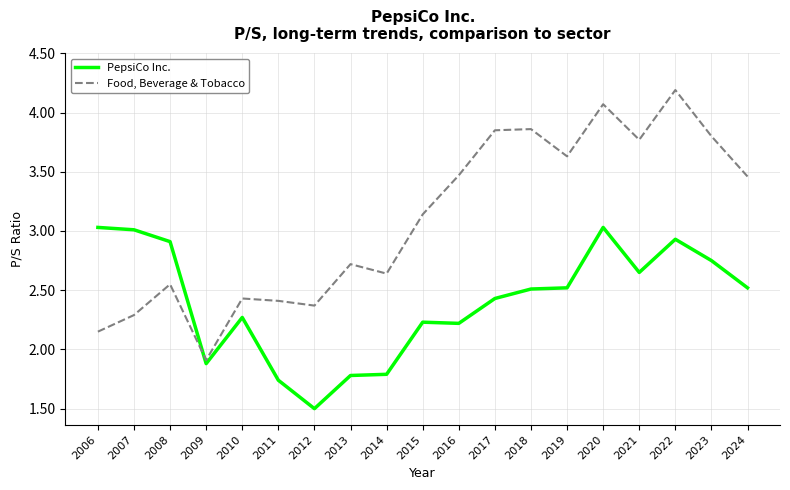

The value of Food, Beverage & Tobacco at 2008 is 1.8. True or false?

False